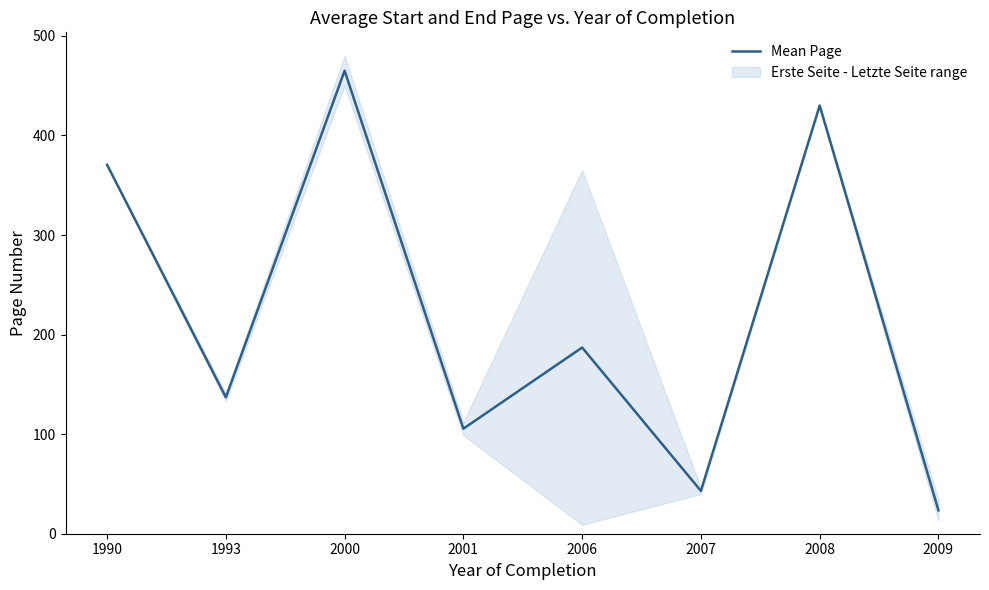

What is the ratio of the value at 1993 to the value at 2001?

1.3